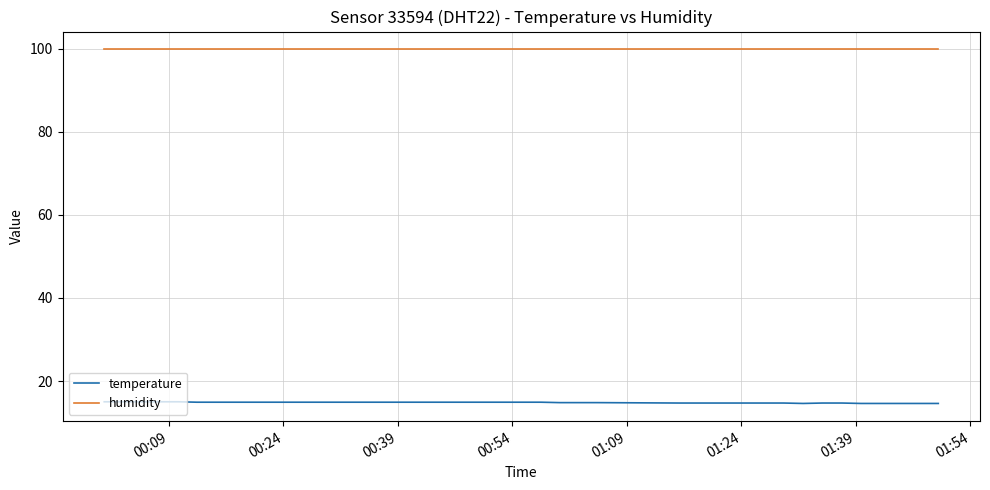

What is the minimum value shown in the chart?

14.6